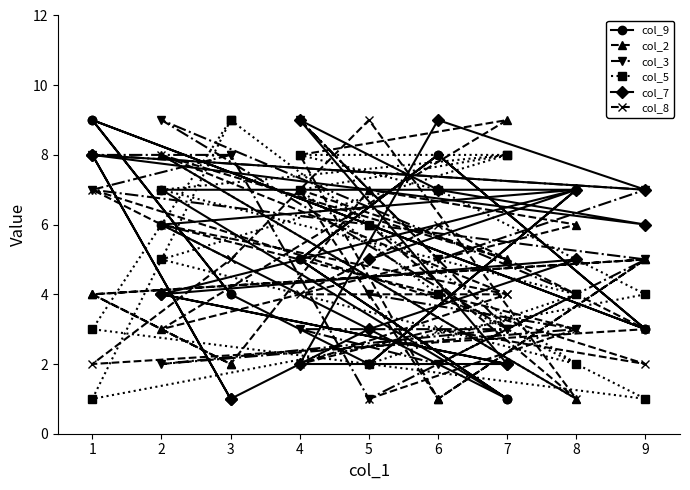

In col_8, how many points are higher than both neighbors (excluding endpoints)?

6